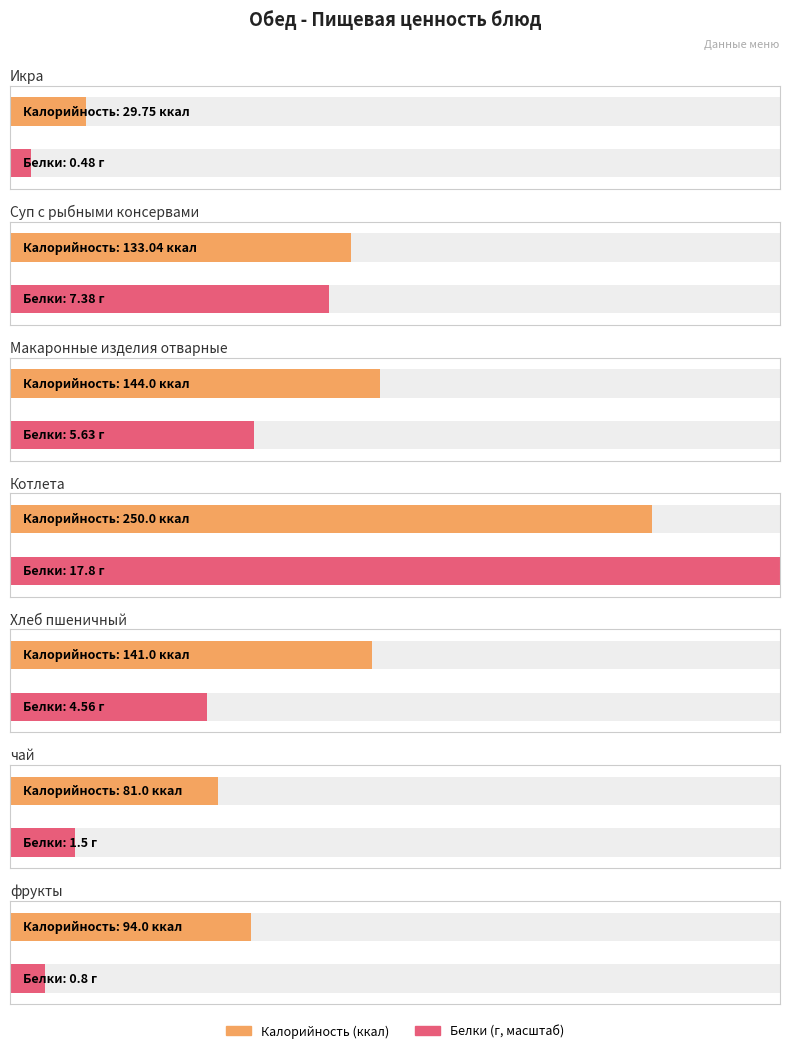

How many groups of bars are there?

7